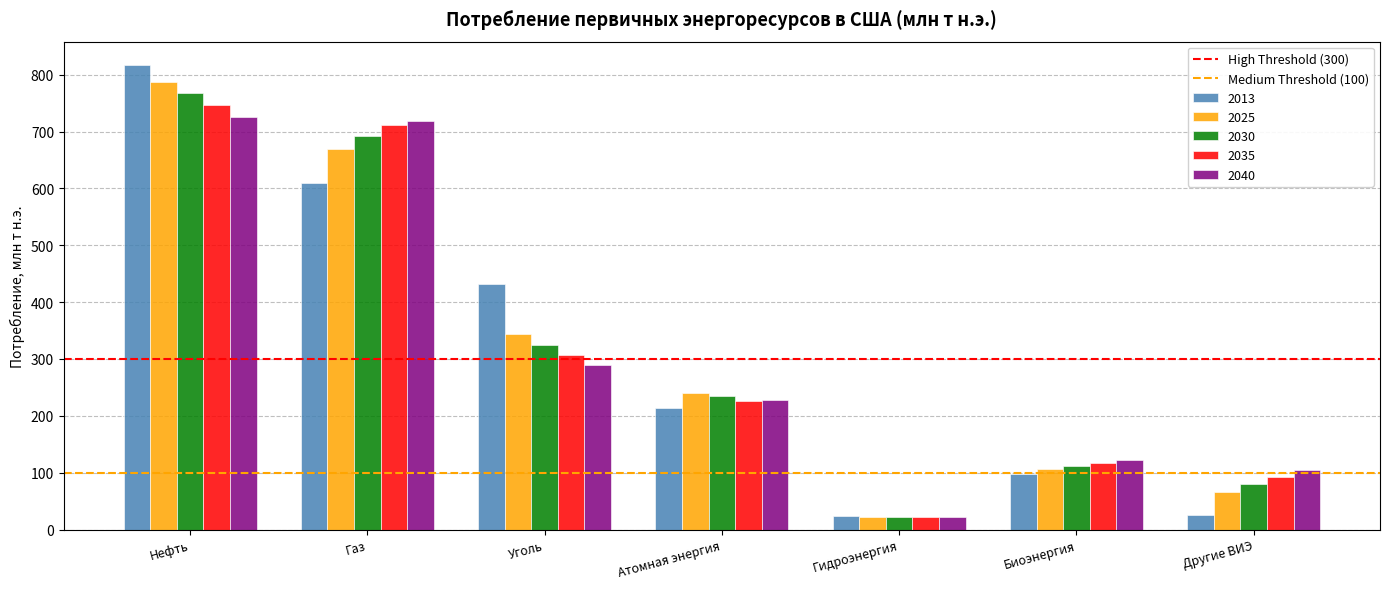

What position from the left is Газ?

2